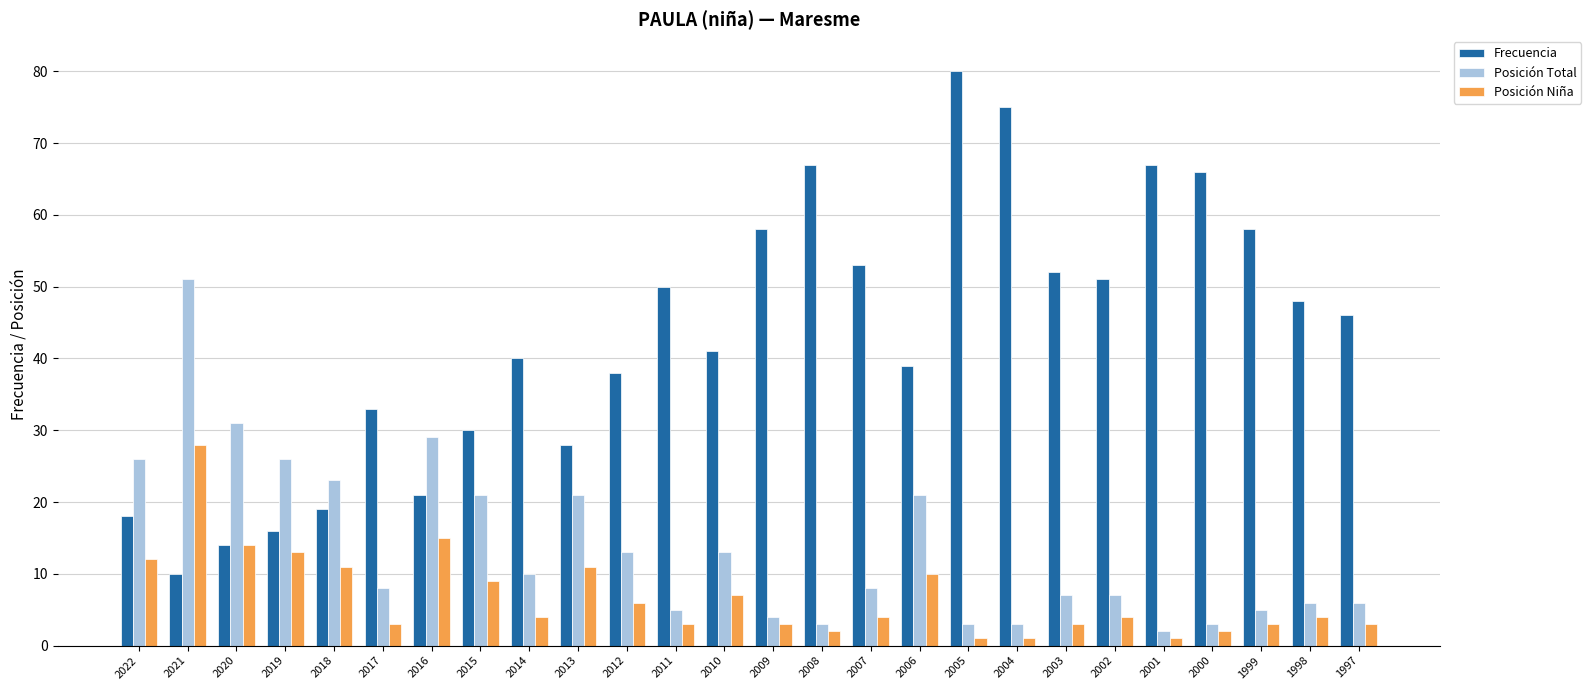

Reading left to right, what are all the values shown in this chart?

Frecuencia: 18	10	14	16	19	33	21	30	40	28	38	50	41	58	67	53	39	80	75	52	51	67	66	58	48	46
Posición Total: 26	51	31	26	23	8	29	21	10	21	13	5	13	4	3	8	21	3	3	7	7	2	3	5	6	6
Posición Niña: 12	28	14	13	11	3	15	9	4	11	6	3	7	3	2	4	10	1	1	3	4	1	2	3	4	3